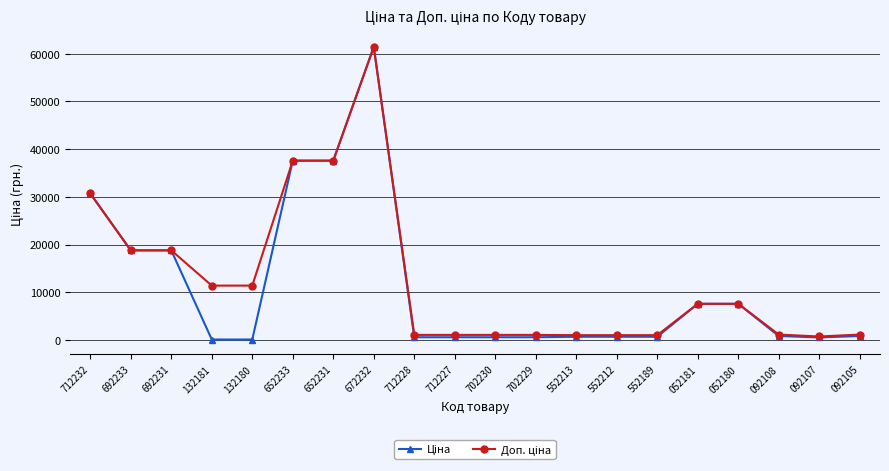

How many data points does each series have?

20